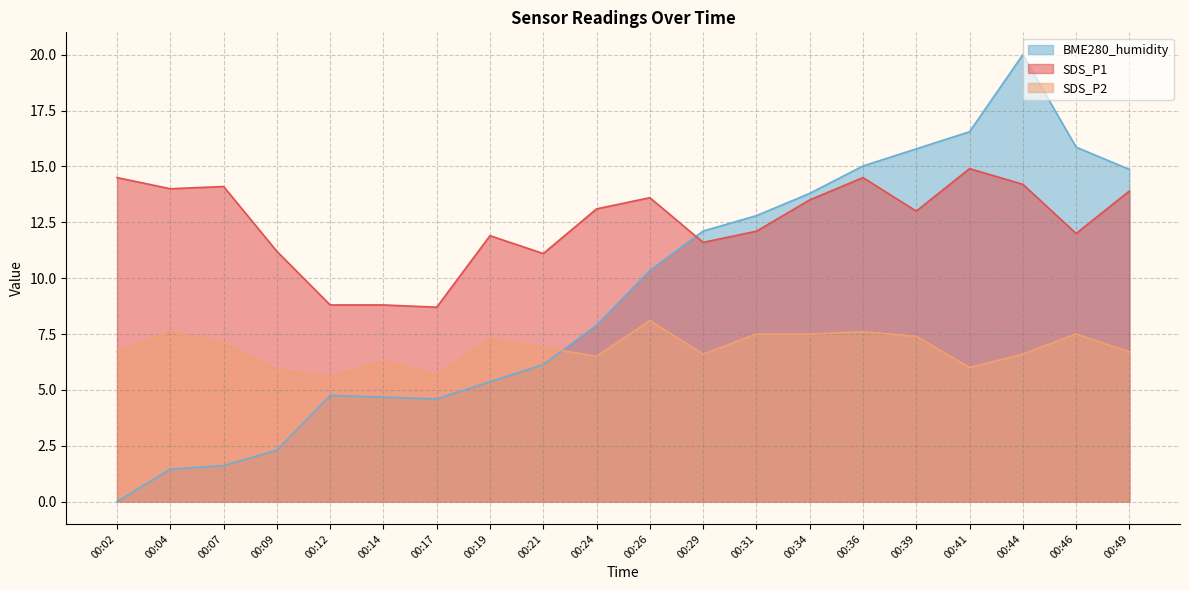

Which label corresponds to the largest value in the chart?

00:44